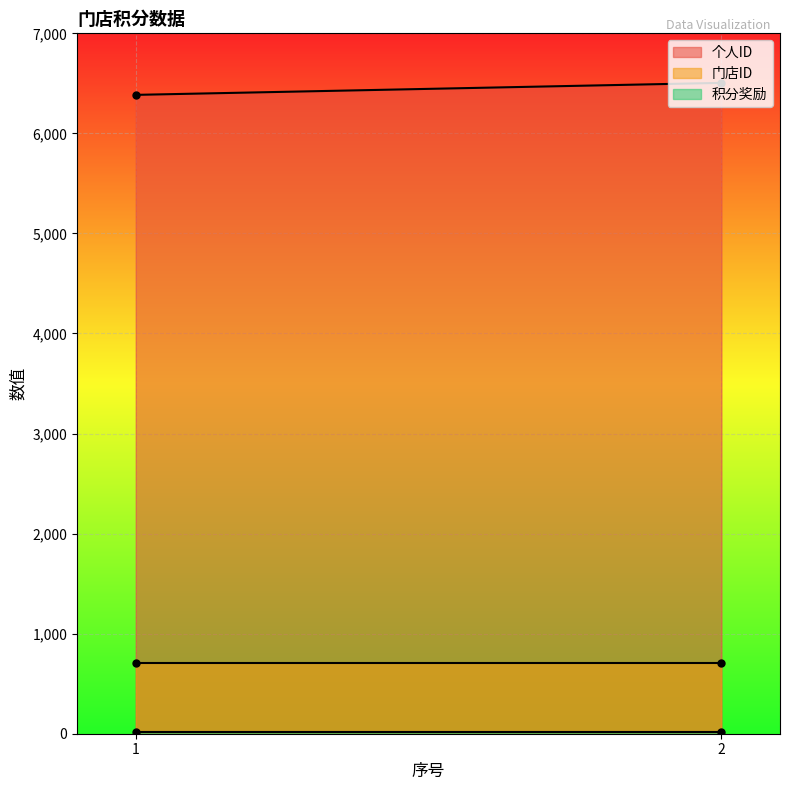

Read the 门店ID value at 1.

704